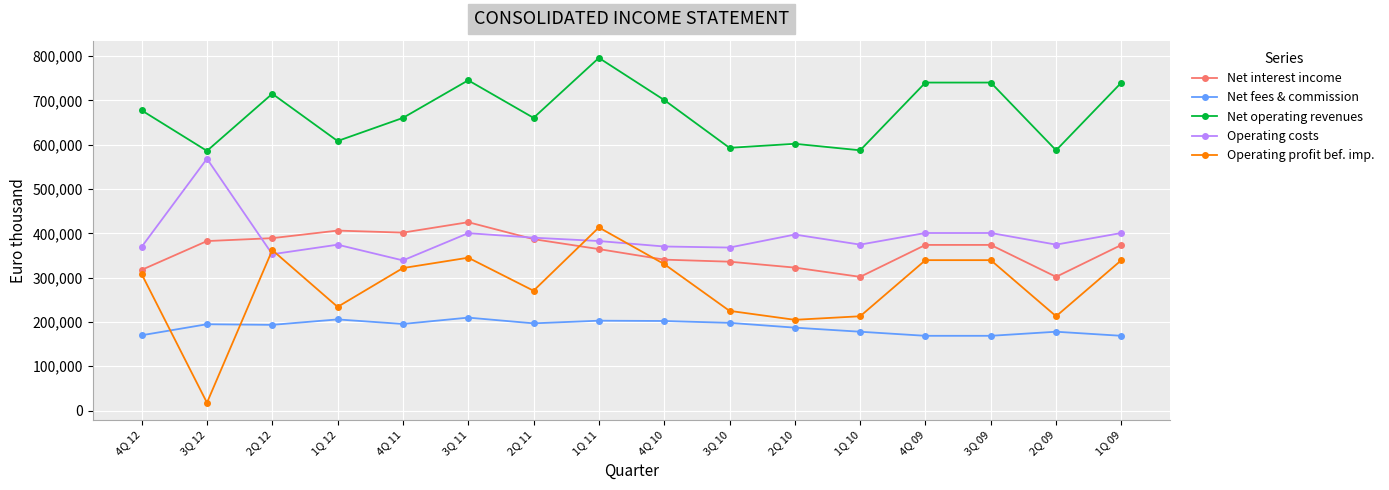

What is the total value across all series at 4Q 11?

1917829